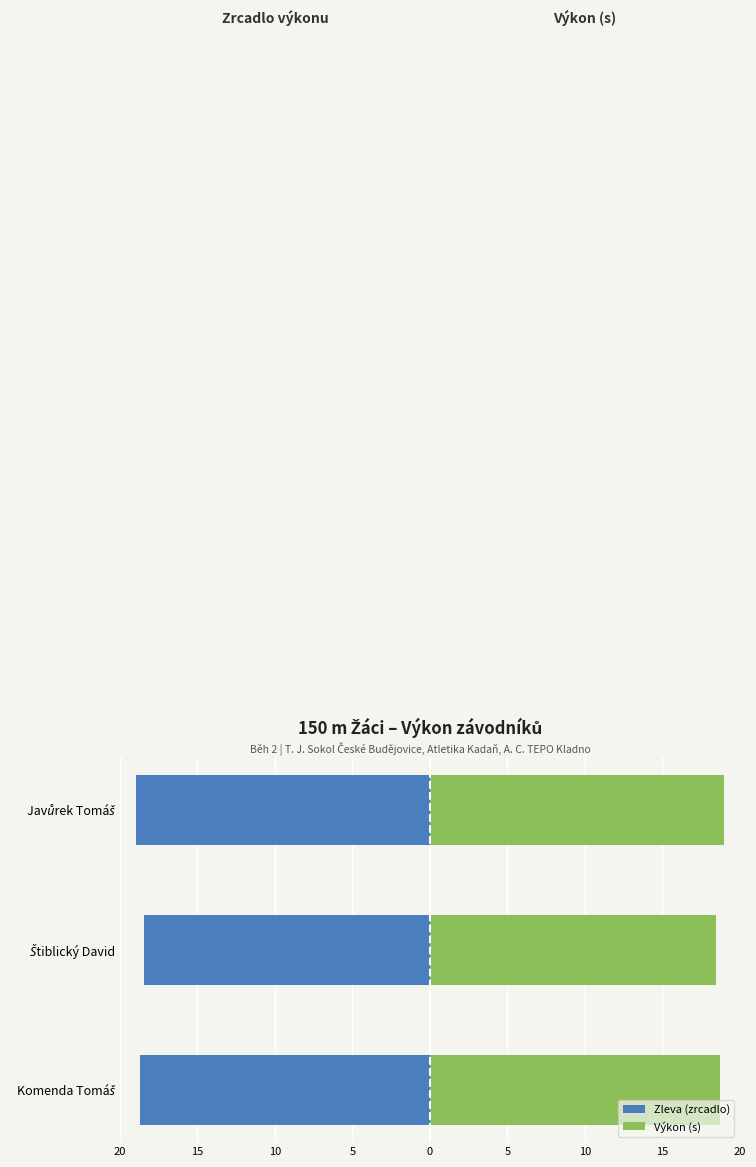

Rank the series at Komenda Tomáš from highest to lowest value.

Výkon (s), Zleva (zrcadlo)